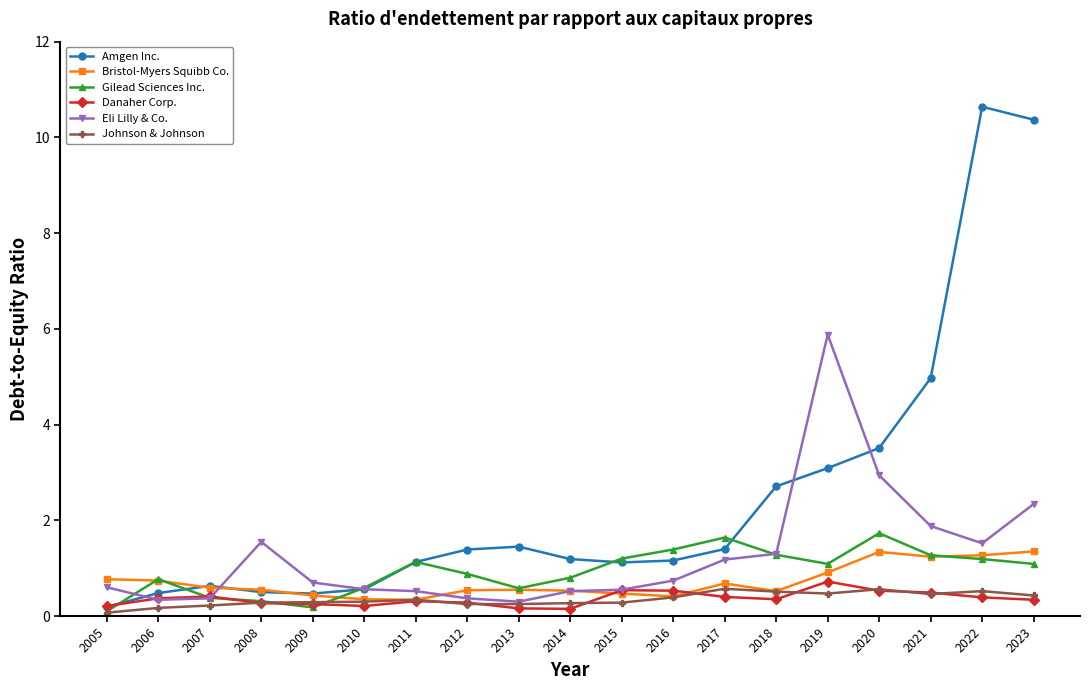

Count the number of categories in the chart.

19